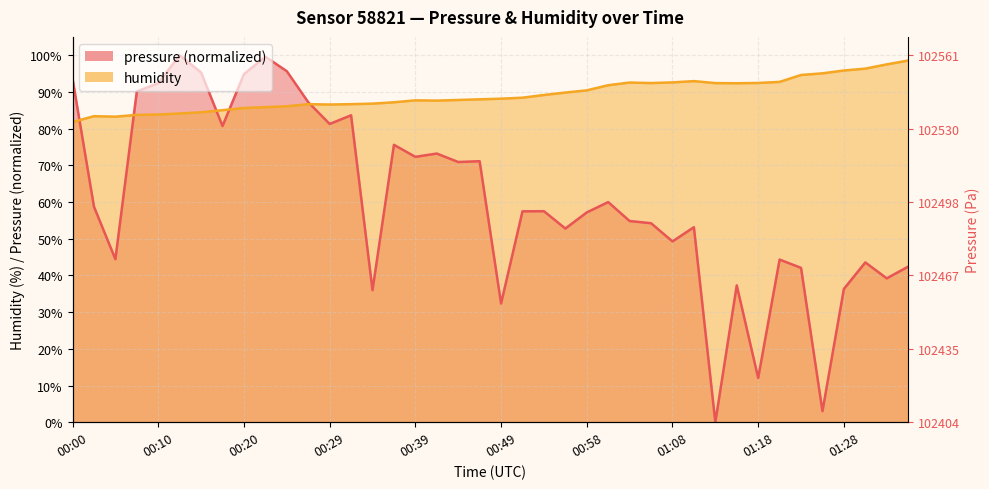

How many interior local peaks does the pressure series have?

12